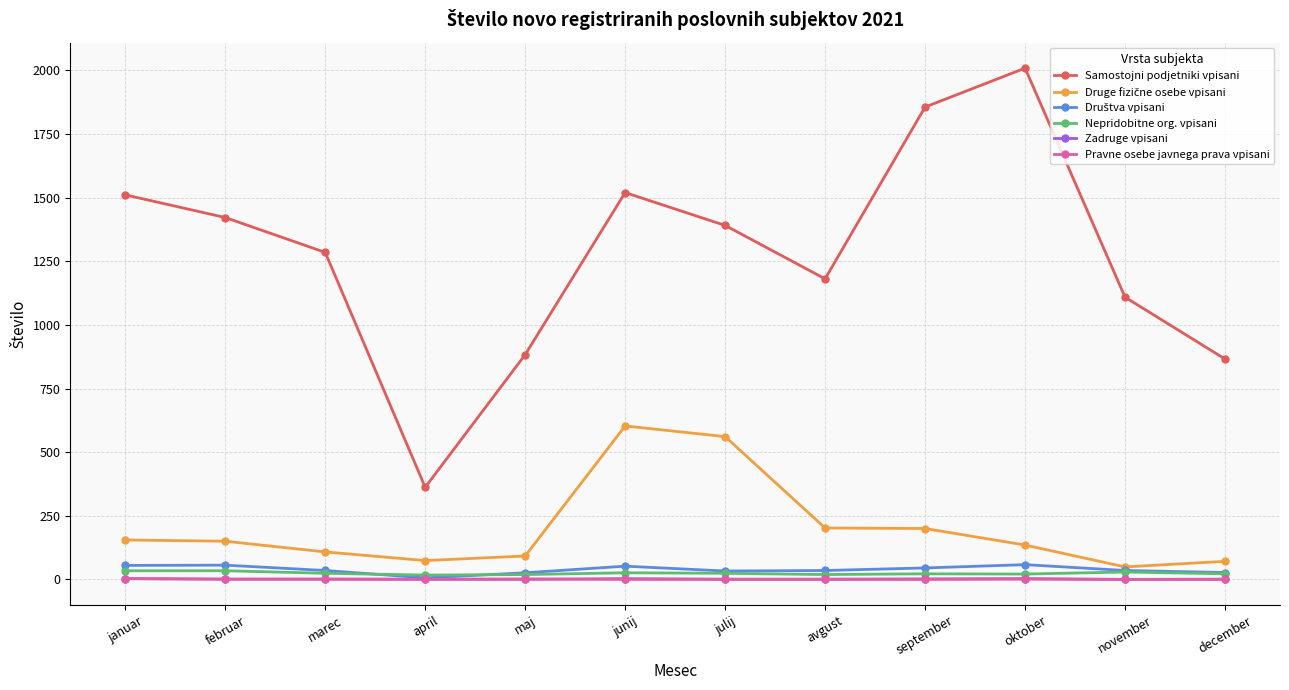

What position from the left is september?

9